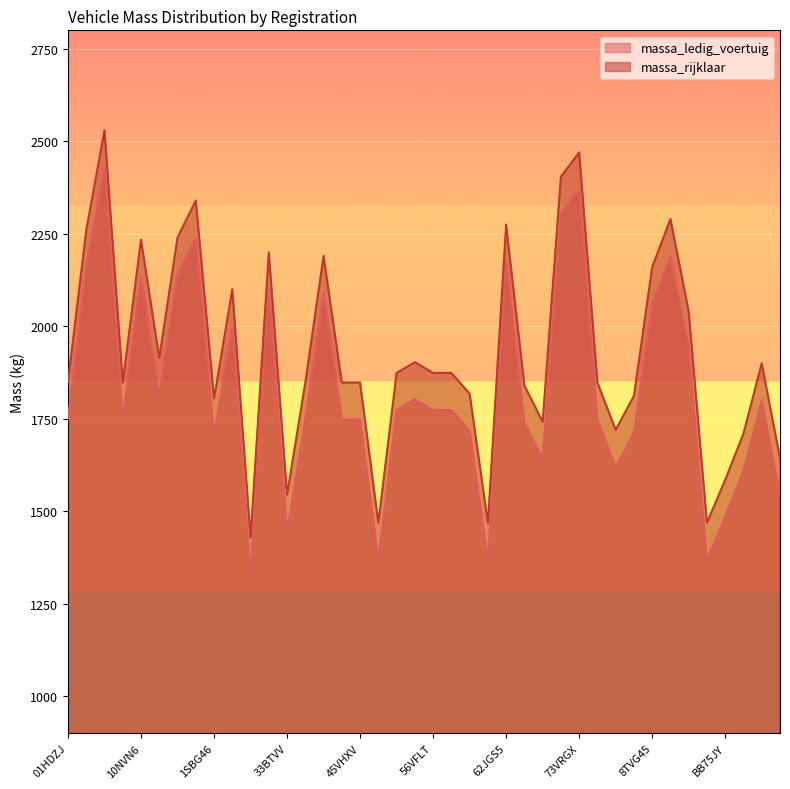

How many data points in massa_rijklaar are less than 1874?

20